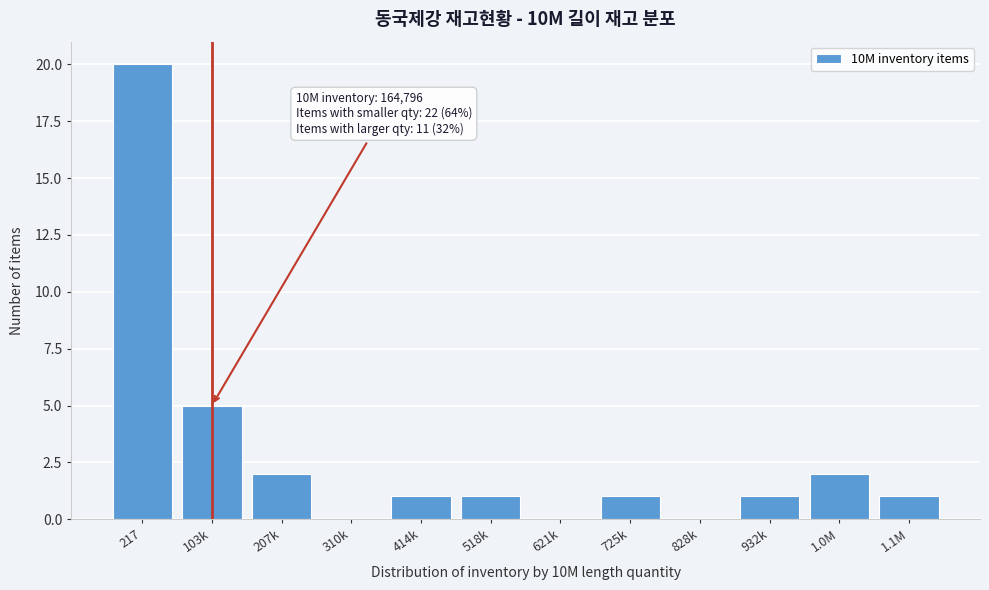

Reading left to right, extract all data points from this chart.

217=20	103k=5	207k=2	310k=0	414k=1	518k=1	621k=0	725k=1	828k=0	932k=1	1.0M=2	1.1M=1